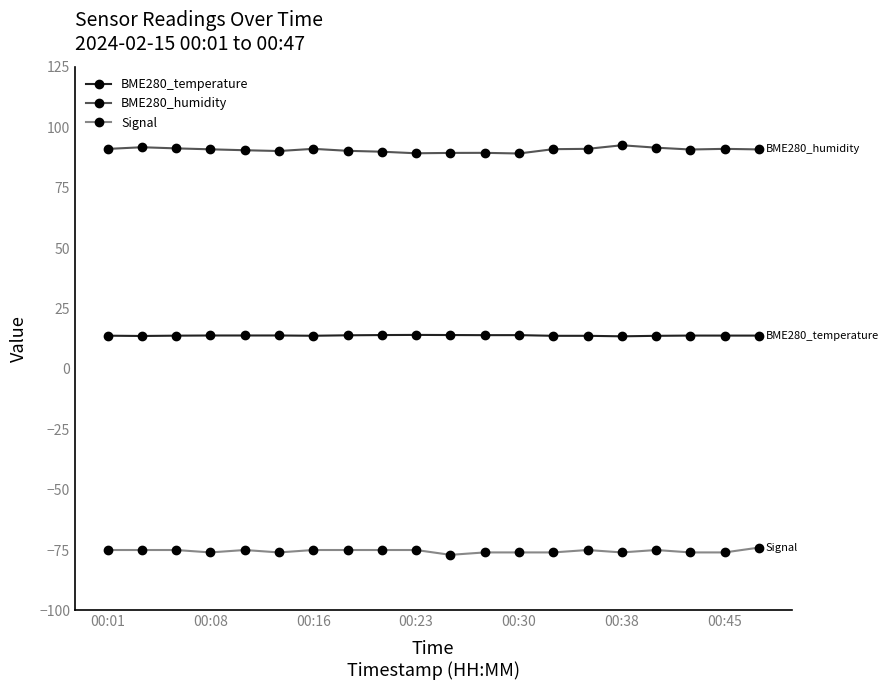

What is the lowest value of the BME280_humidity series?

89.1